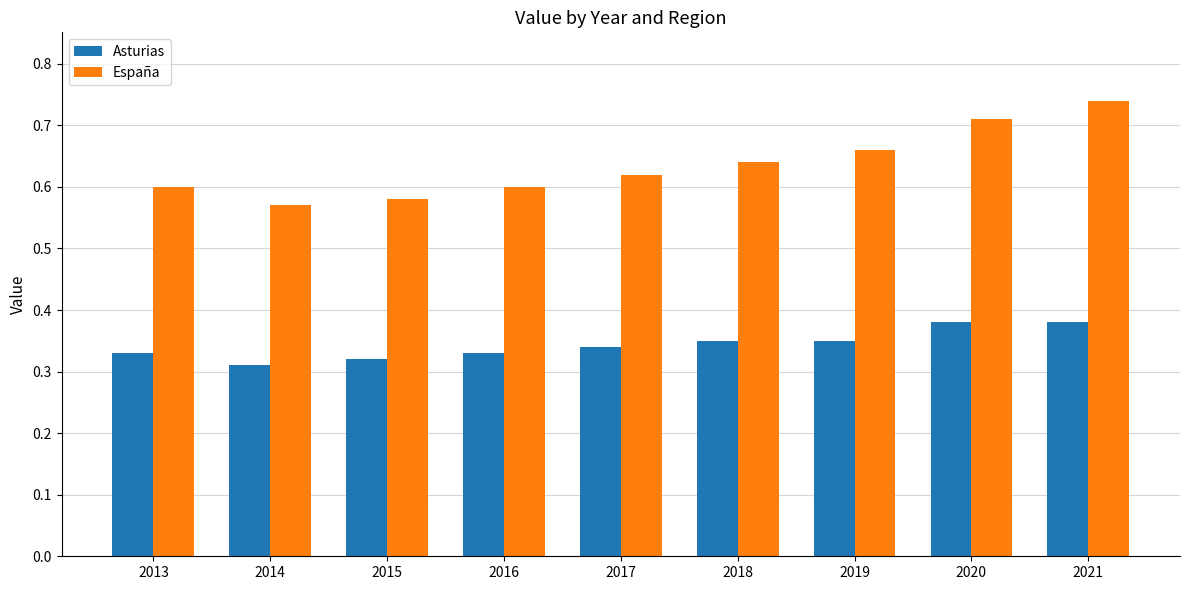

At 2016, list the series in order from largest to smallest.

España, Asturias